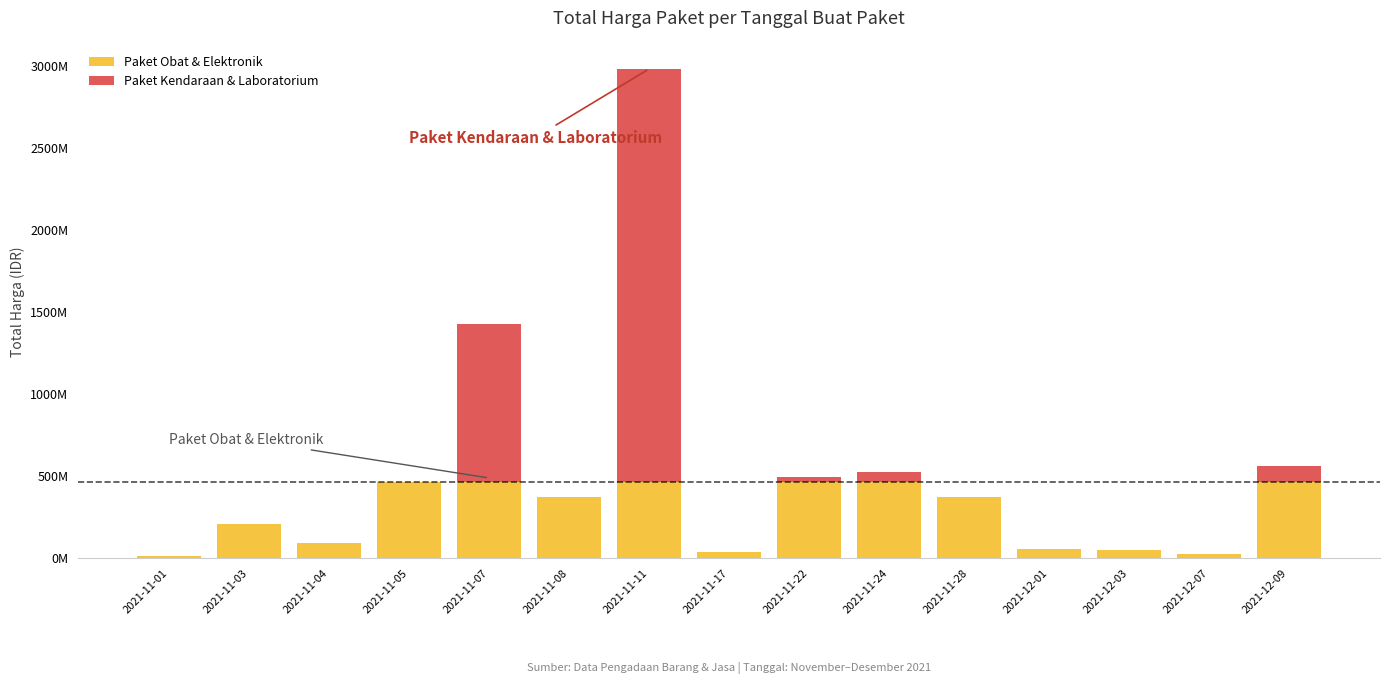

What are all the series names shown in the legend?

Paket Obat & Elektronik, Paket Kendaraan & Laboratorium